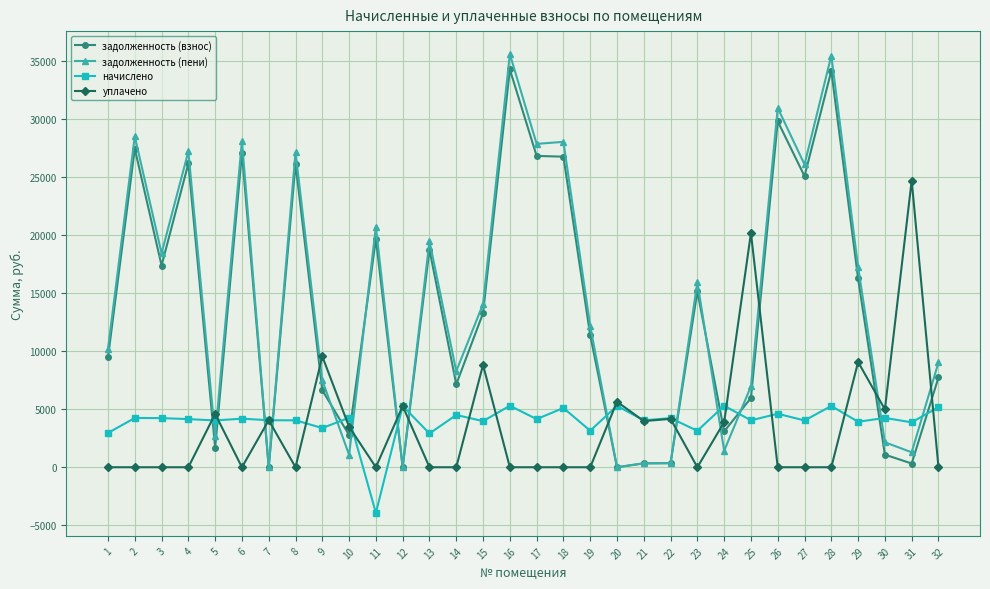

What is the maximum value shown in the chart?

35597.3